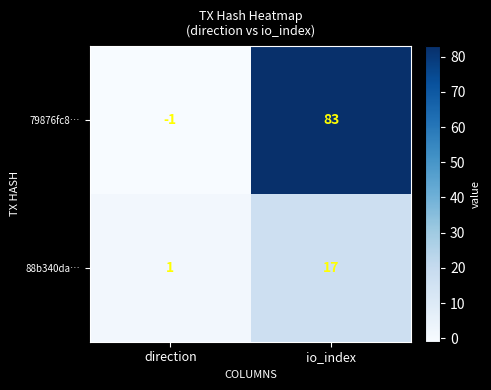

What is the difference between the 88b340da… values at direction and io_index?

16